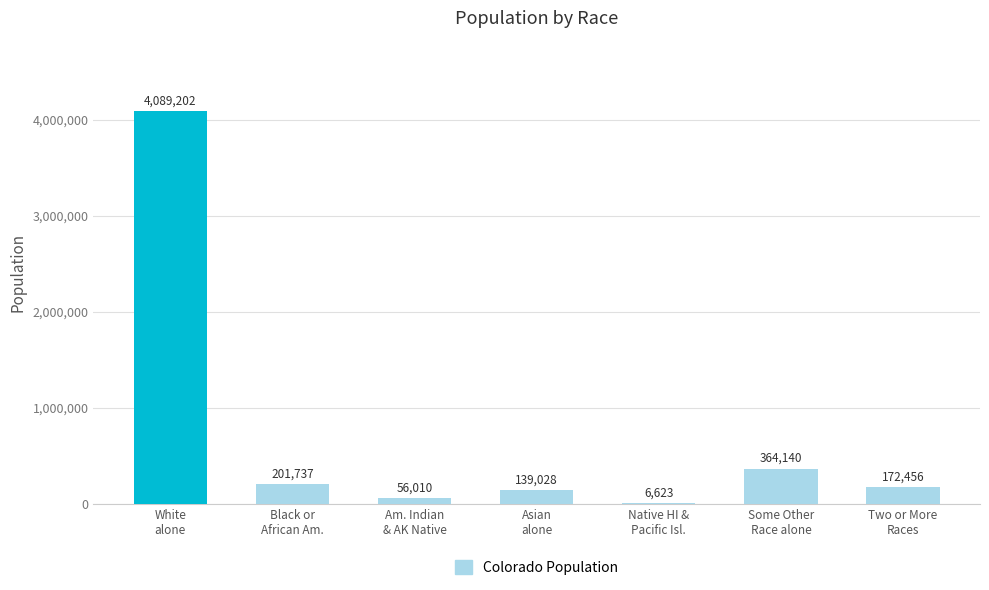

What is the maximum value shown in the chart?

4089202